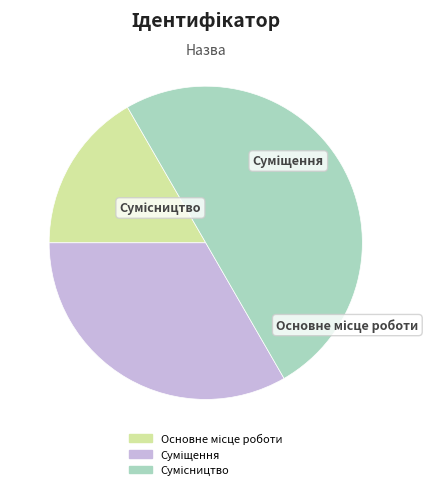

What is the ratio of the value at Суміщення to the value at Основне місце роботи?

2.0